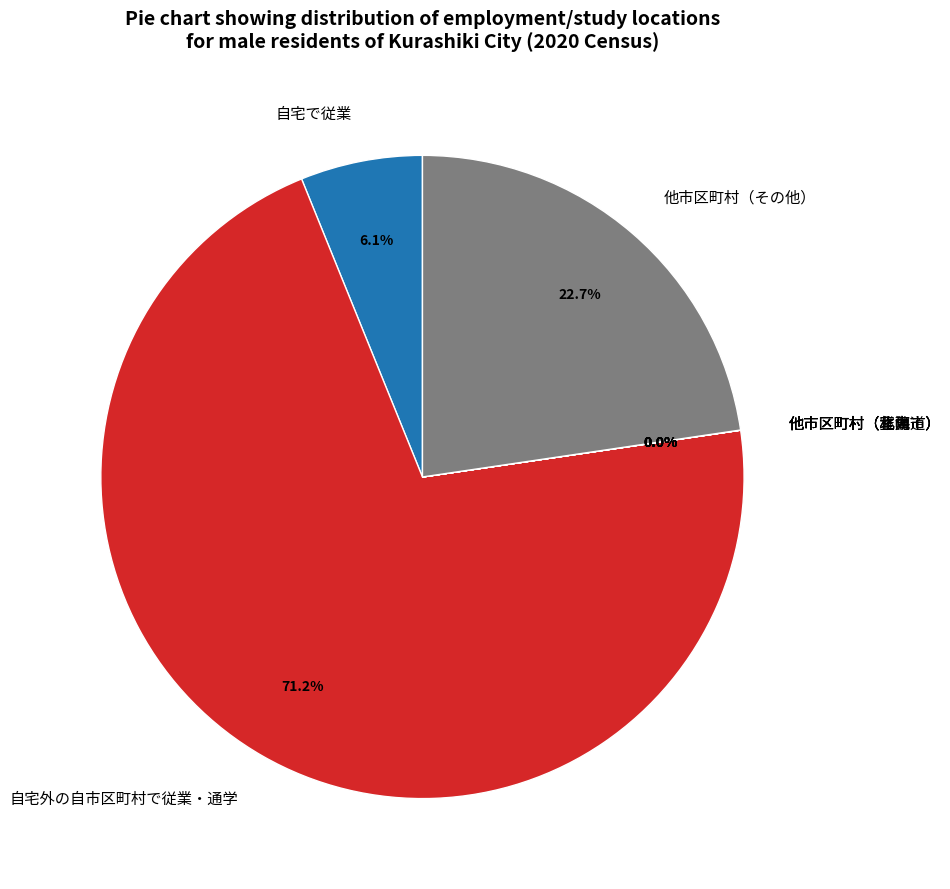

Which slice is the largest?

自宅外の自市区町村で従業・通学